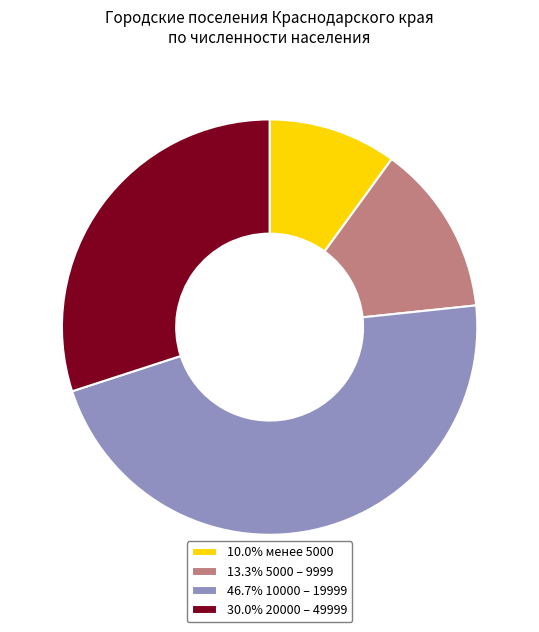

What is the ratio of the value at 30.0% 20000 – 49999 to the value at 10.0% менее 5000?

3.0